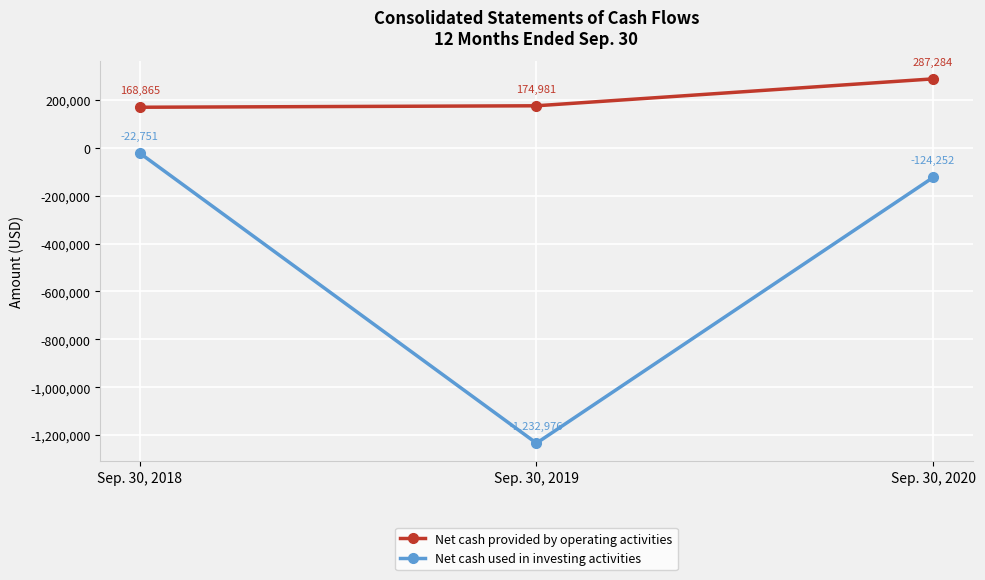

Rank the series at Sep. 30, 2018 from highest to lowest value.

Net cash provided by operating activities, Net cash used in investing activities